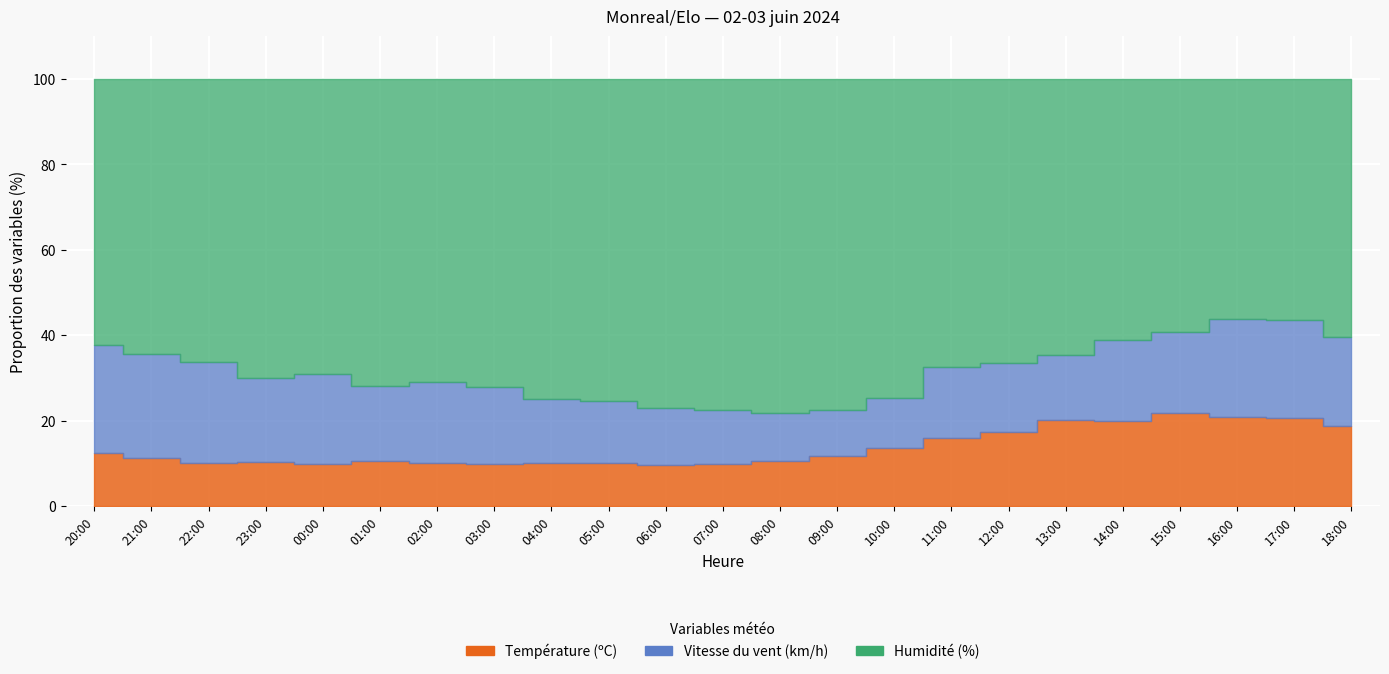

Rank the categories by Humidité (%) value from lowest to highest.

15:00, 16:00, 17:00, 13:00, 14:00, 18:00, 12:00, 11:00, 20:00, 21:00, 10:00, 22:00, 23:00, 01:00, 00:00, 02:00, 09:00, 03:00, 04:00, 05:00, 08:00, 06:00, 07:00